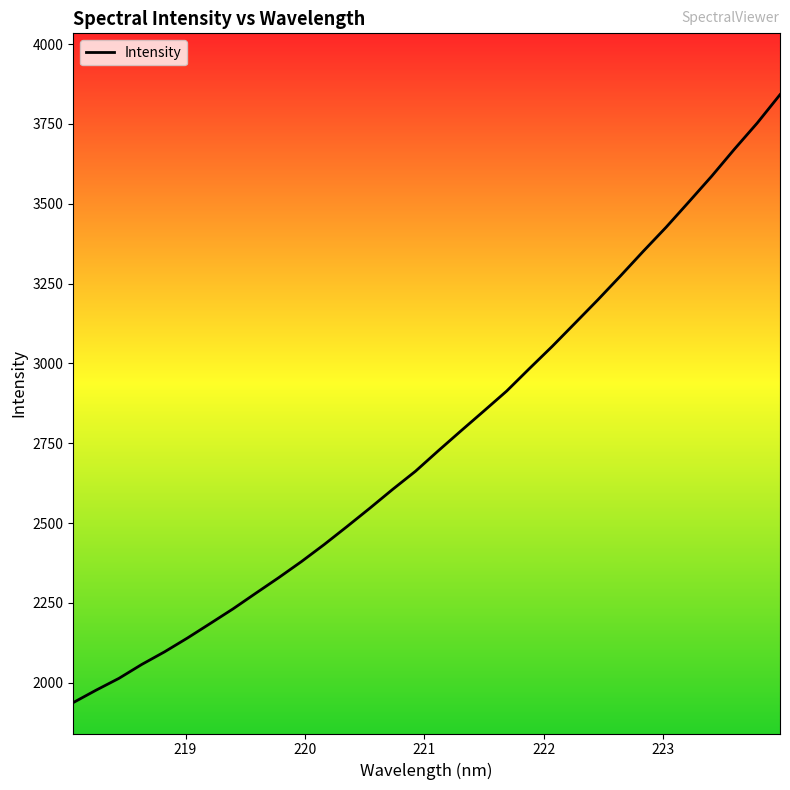

What is the greatest value displayed?

3841.6